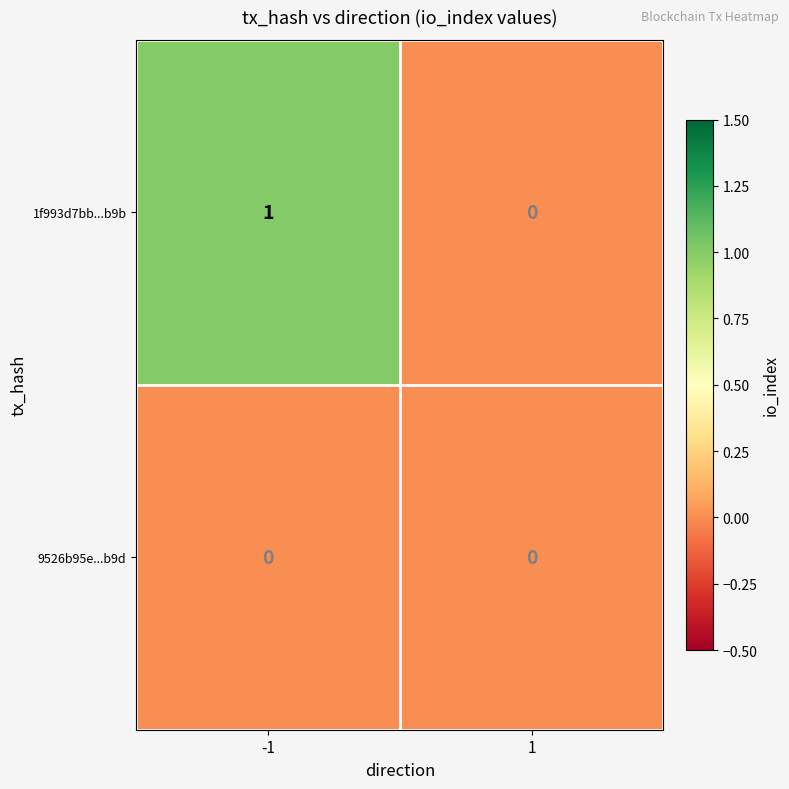

Reading left to right, list all the values displayed in this chart.

1f993d7bb...b9b: 1	0
9526b95e...b9d: 0	0